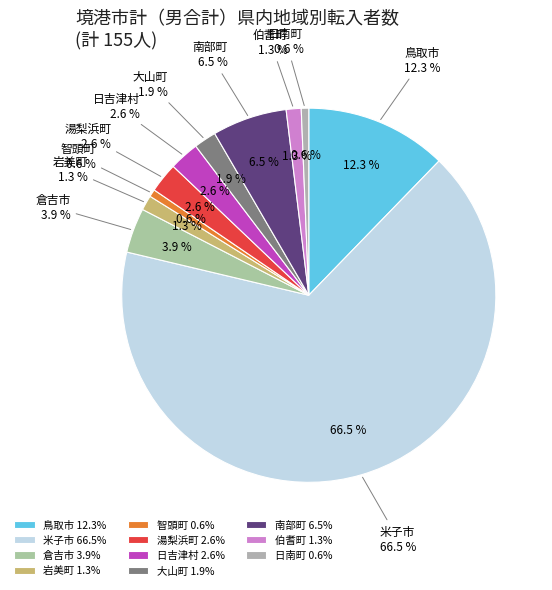

What percentage is the 倉吉市 slice, to the nearest percent?

4%